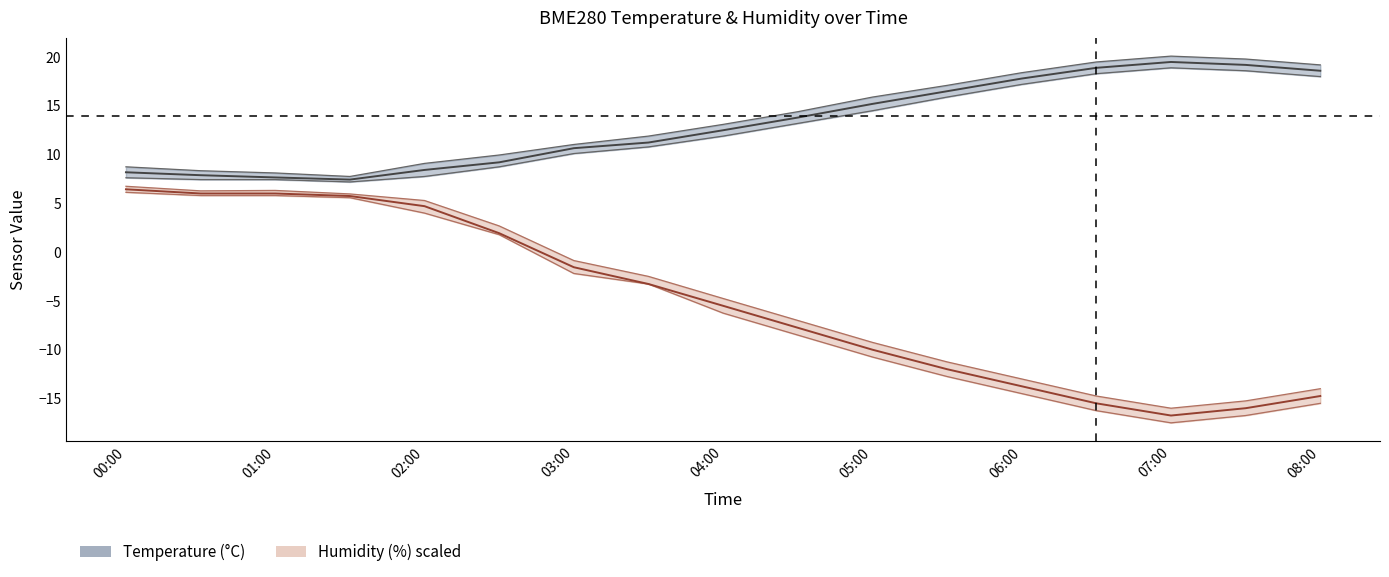

Rank the series by their maximum value, from highest to lowest.

BME280_temperature_upper, BME280_temperature, BME280_temperature_lower, BME280_humidity_upper, BME280_humidity, BME280_humidity_lower